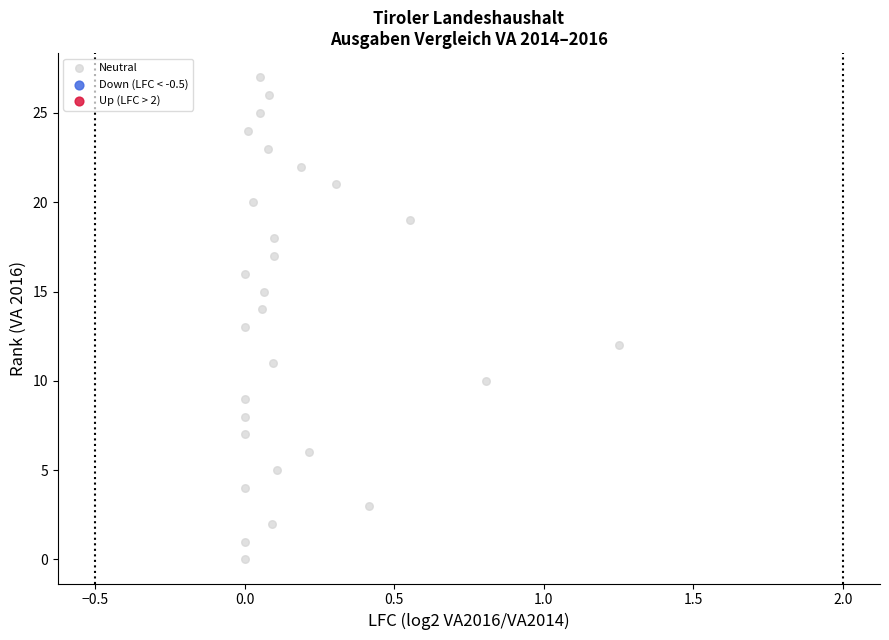

What is the range of Y values (max minus min)?

27